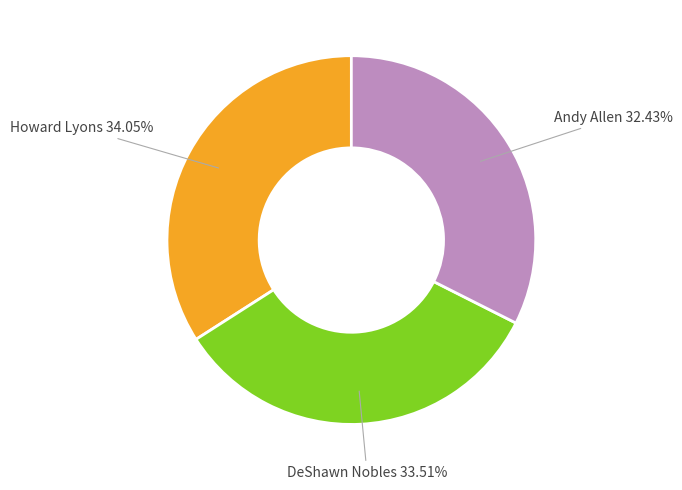

True or false: DeShawn Nobles accounts for 34% of the total.

True